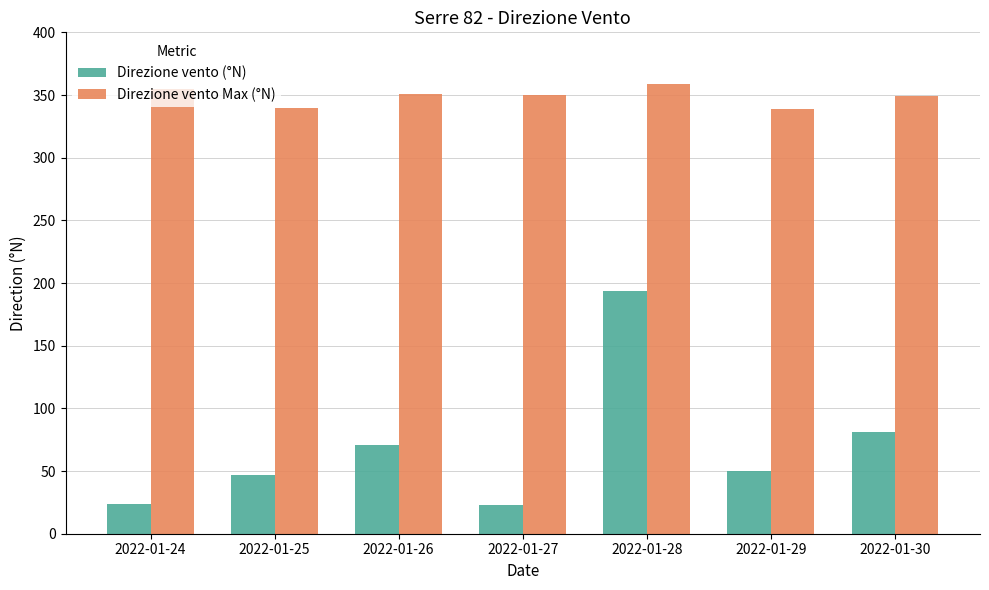

Which category has the highest value in the Direzione vento (°N) series?

2022-01-28